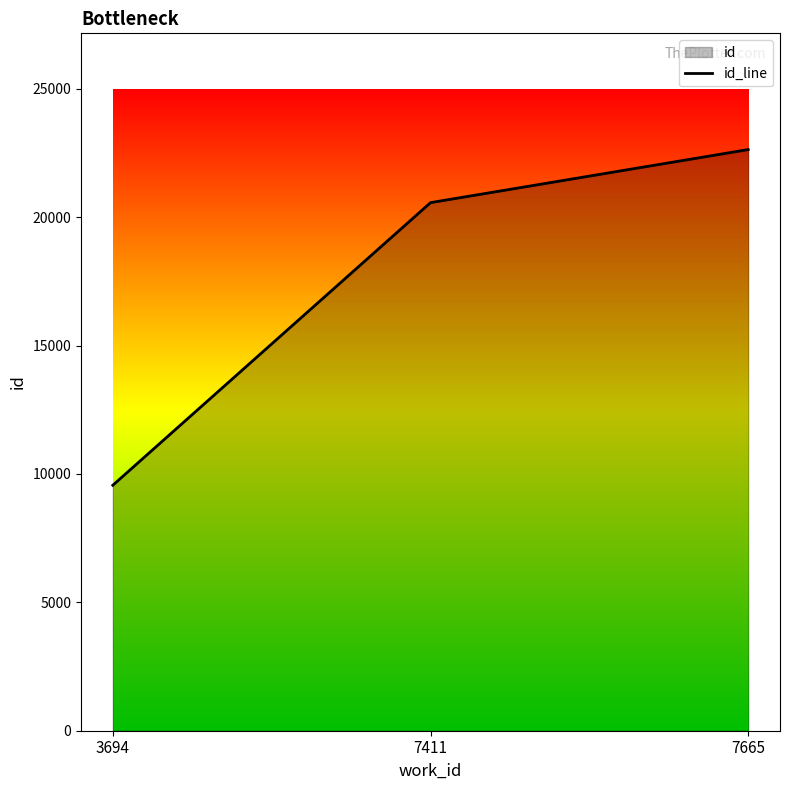

What is the smallest value displayed?

9560